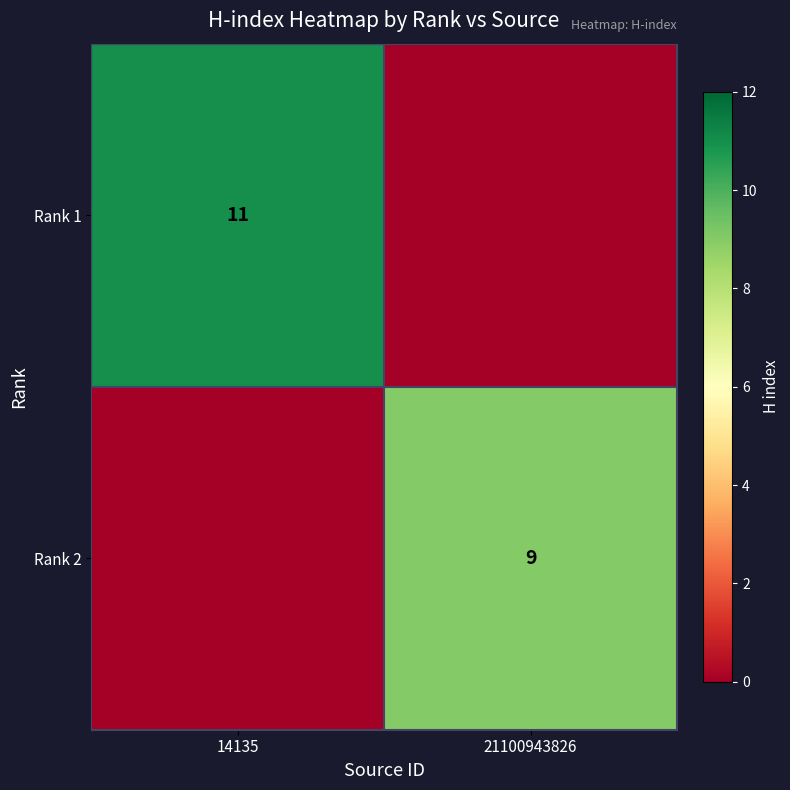

Is it true that Rank 1 equals 5 at 14135?

False